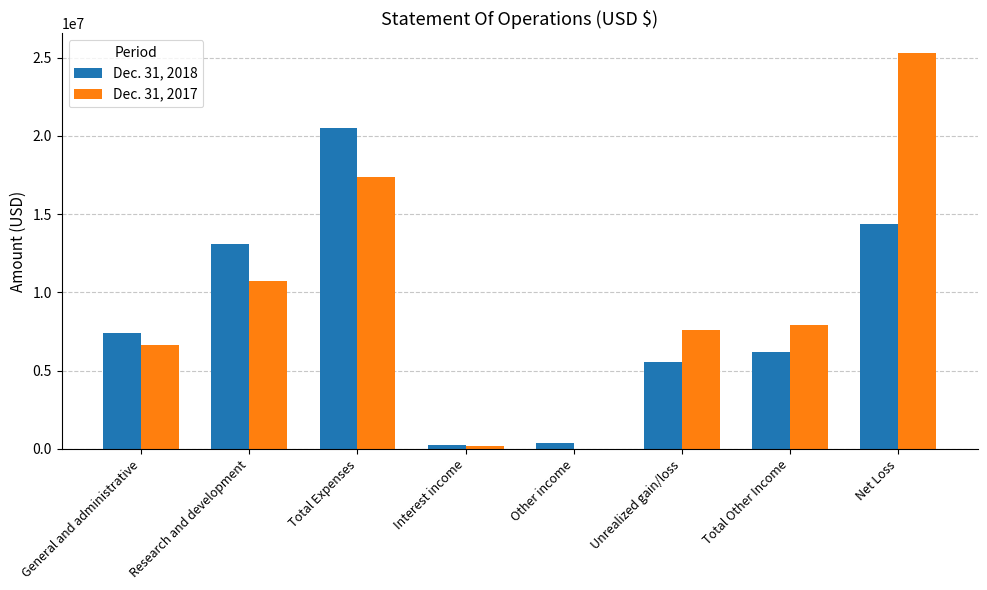

What is the spread (max minus min) of values at Unrealized gain/loss?

2048113